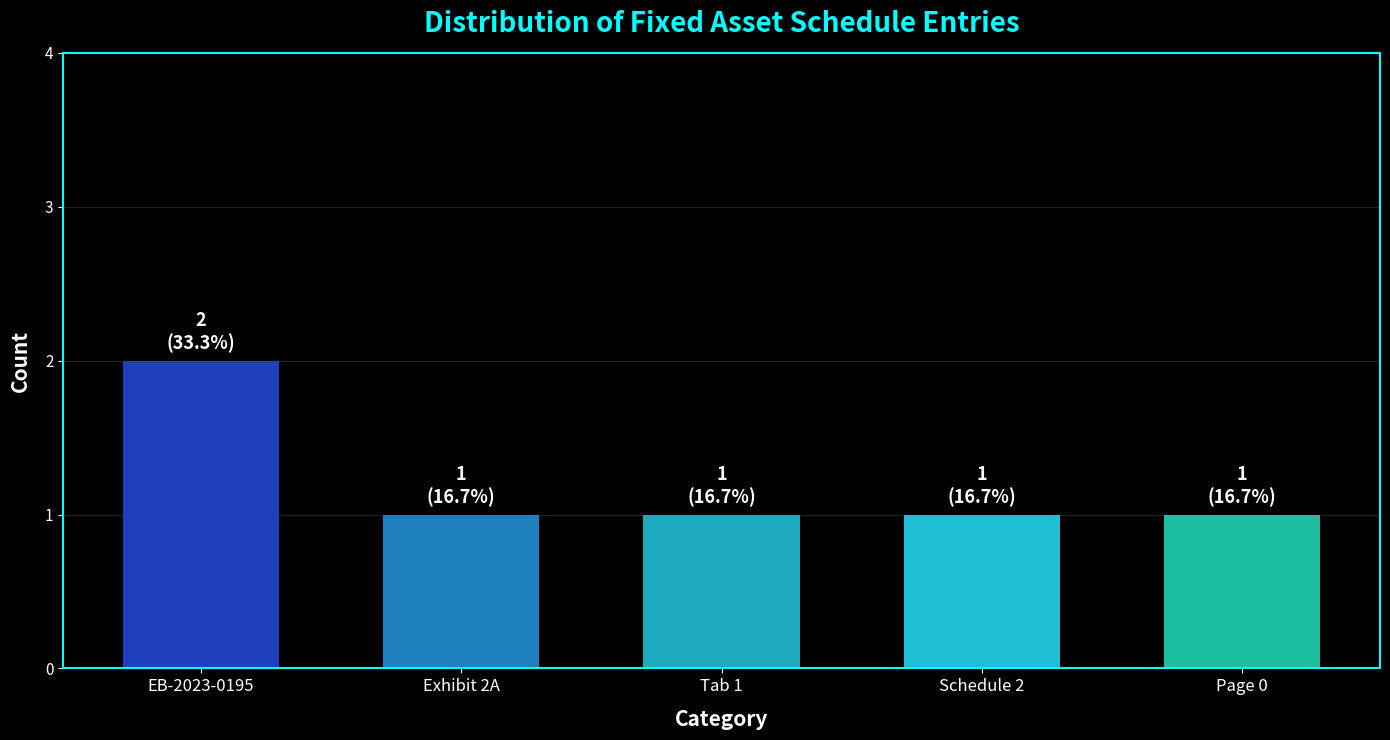

What is the average value?

1